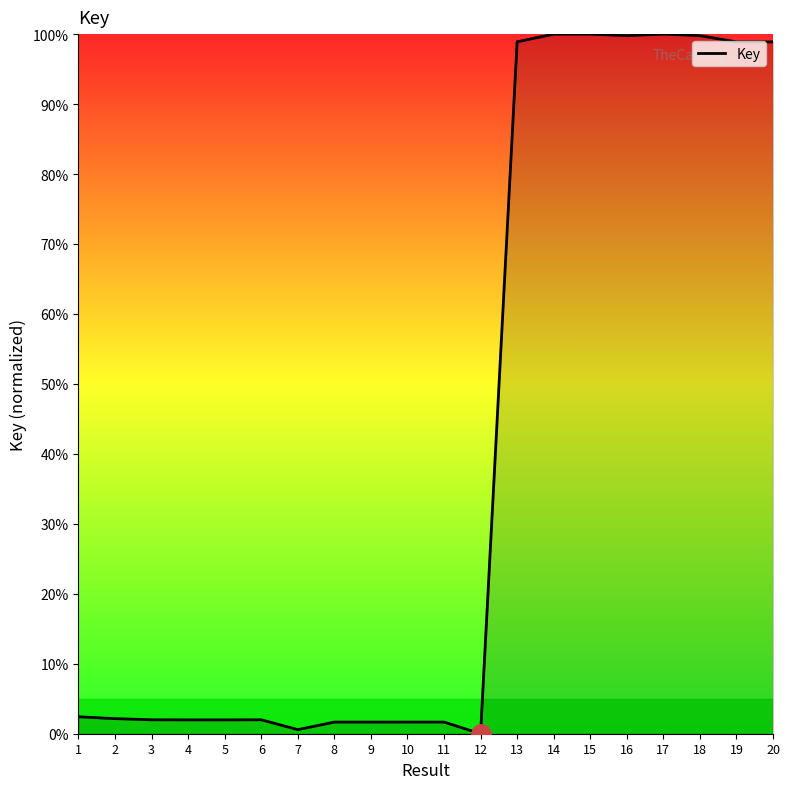

Is it true that the value at 2 is 2.2?

True